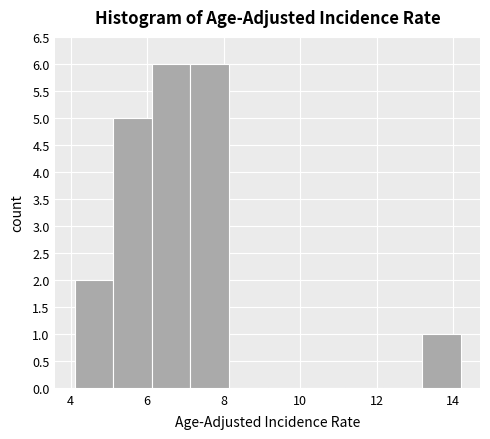

Reading left to right, transcribe this chart: for each bar, give the range it covers on the x-axis and its height. Neither the bar edges nor the heights are printed on the chart, so give them approximately, as read against the axes.

4.2 to 5.2: 2
5.2 to 6.2: 5
6.2 to 7.2: 6
7.2 to 8.2: 6
8.2 to 9.2: 0
9.2 to 10.2: 0
10.2 to 11.2: 0
11.2 to 12.2: 0
12.2 to 13.2: 0
13.2 to 14.2: 1